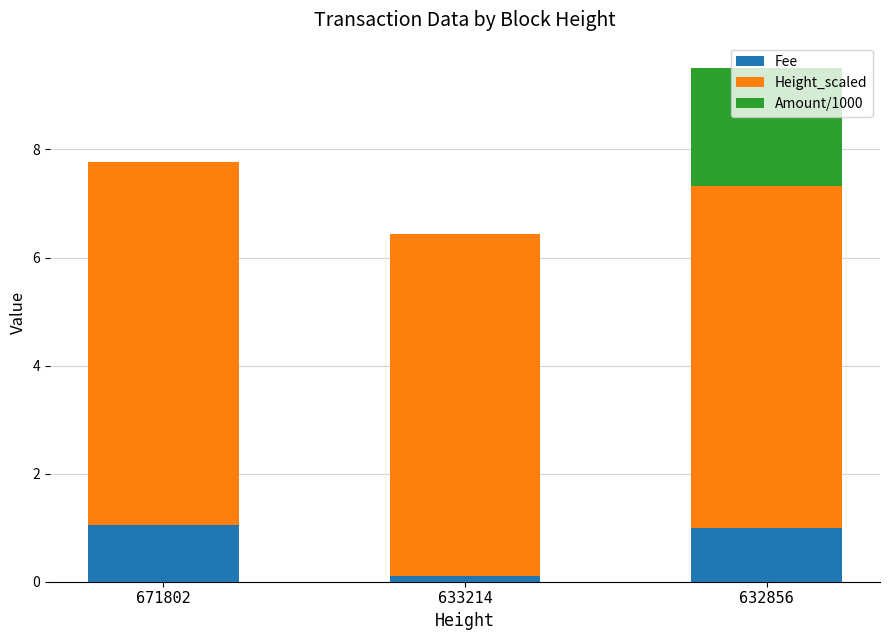

Does the chart contain stacked bars?

Yes